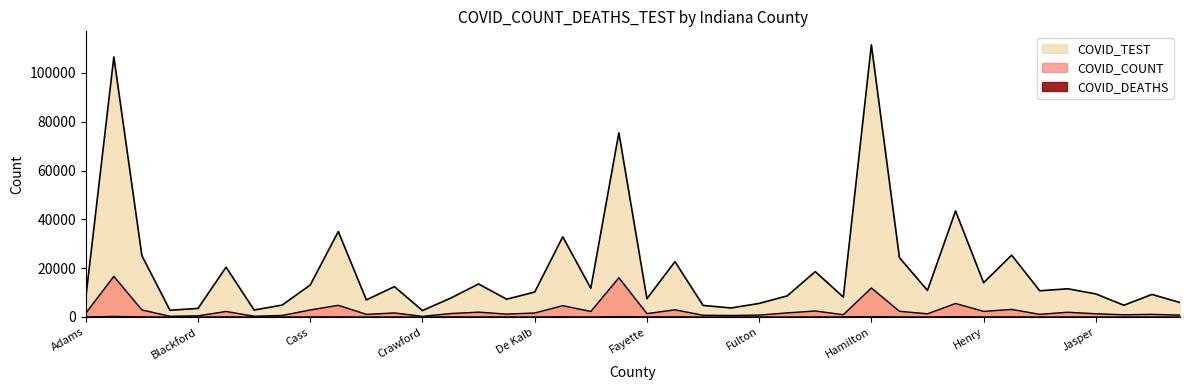

What is the sum of all COVID_COUNT values?

110251